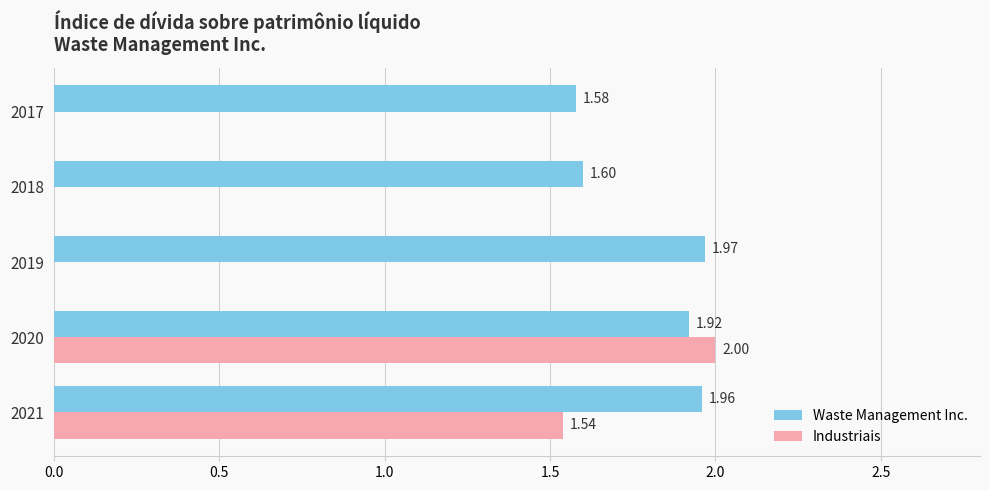

What are all the series names shown in the legend?

Waste Management Inc., Industriais